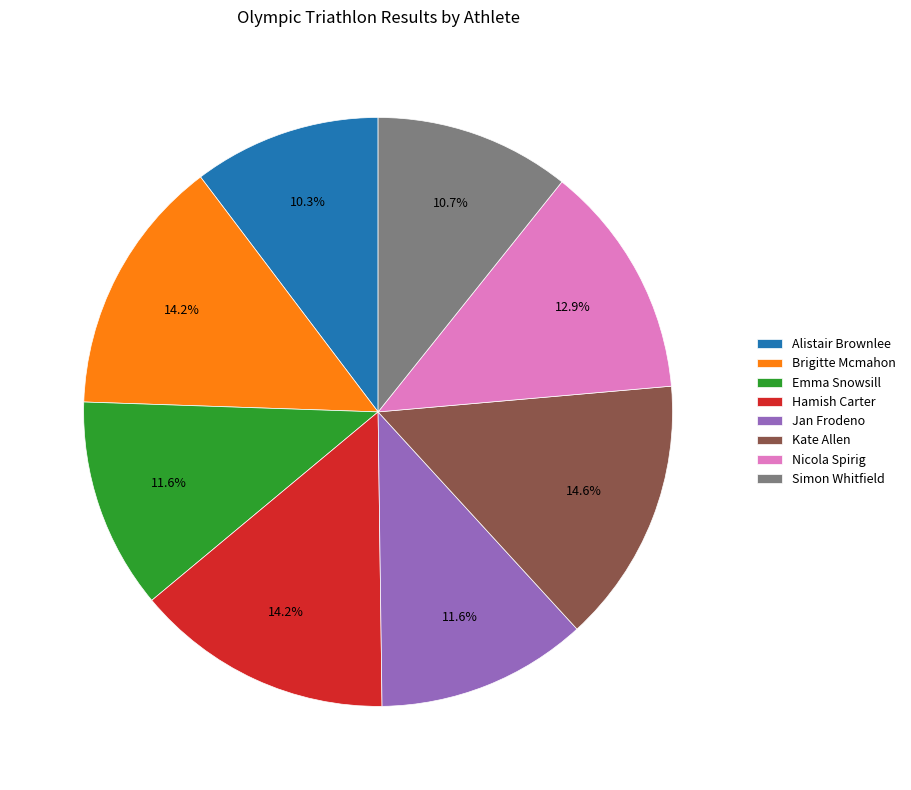

To the nearest percent, what is the average slice percentage?

12%